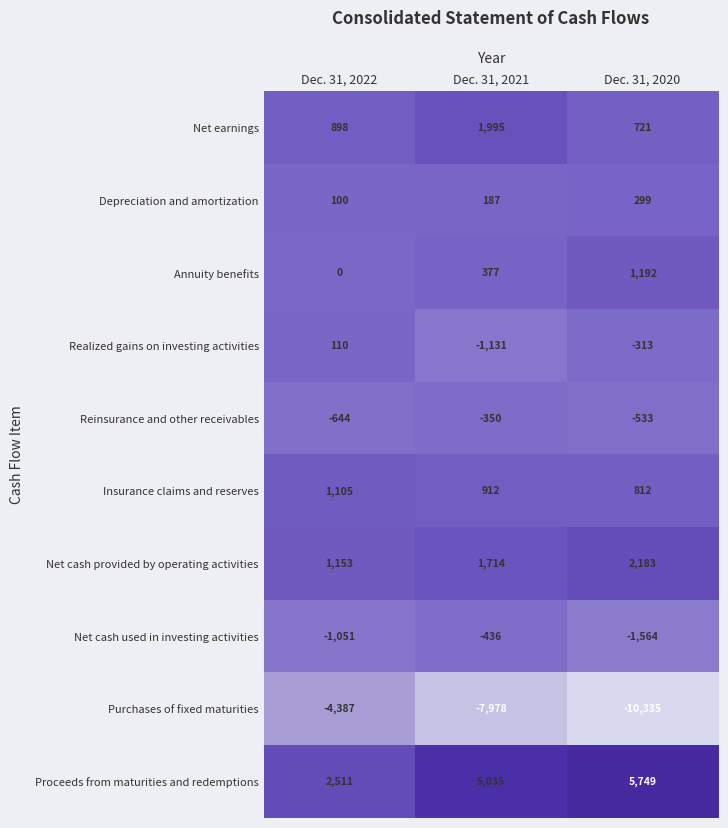

Reading left to right, extract all data points from this chart.

Net earnings: 898	1995	721
Depreciation and amortization: 100	187	299
Annuity benefits: 0	377	1192
Realized gains on investing activities: 110	-1131	-313
Reinsurance and other receivables: -644	-350	-533
Insurance claims and reserves: 1105	912	812
Net cash provided by operating activities: 1153	1714	2183
Net cash used in investing activities: -1051	-436	-1564
Purchases of fixed maturities: -4387	-7978	-10335
Proceeds from maturities and redemptions: 2511	5035	5749